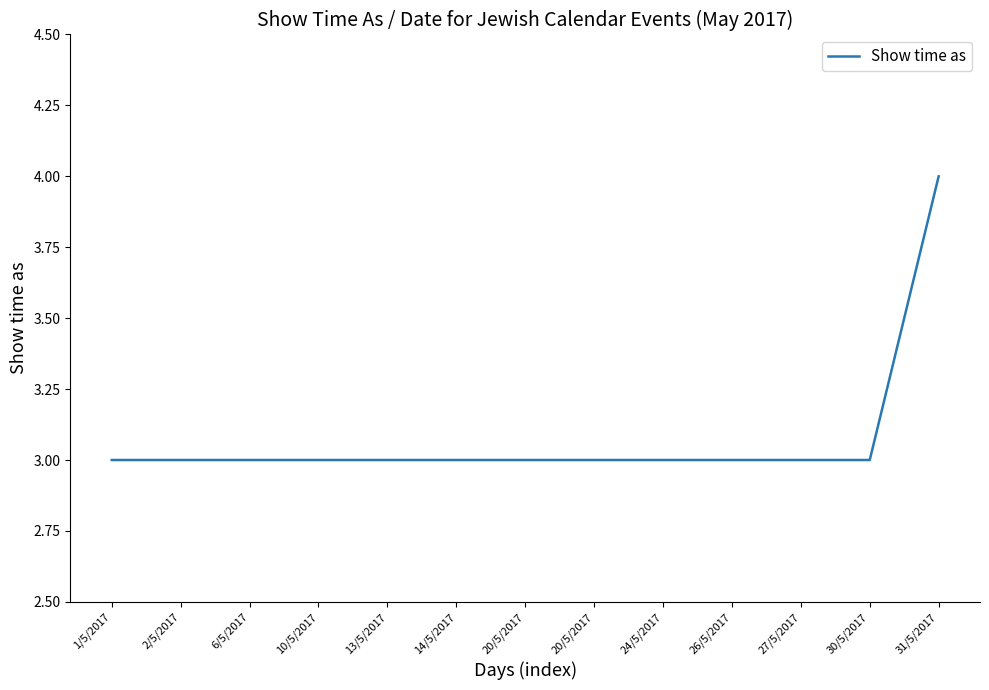

What is the value of the 2nd point from the left?

3